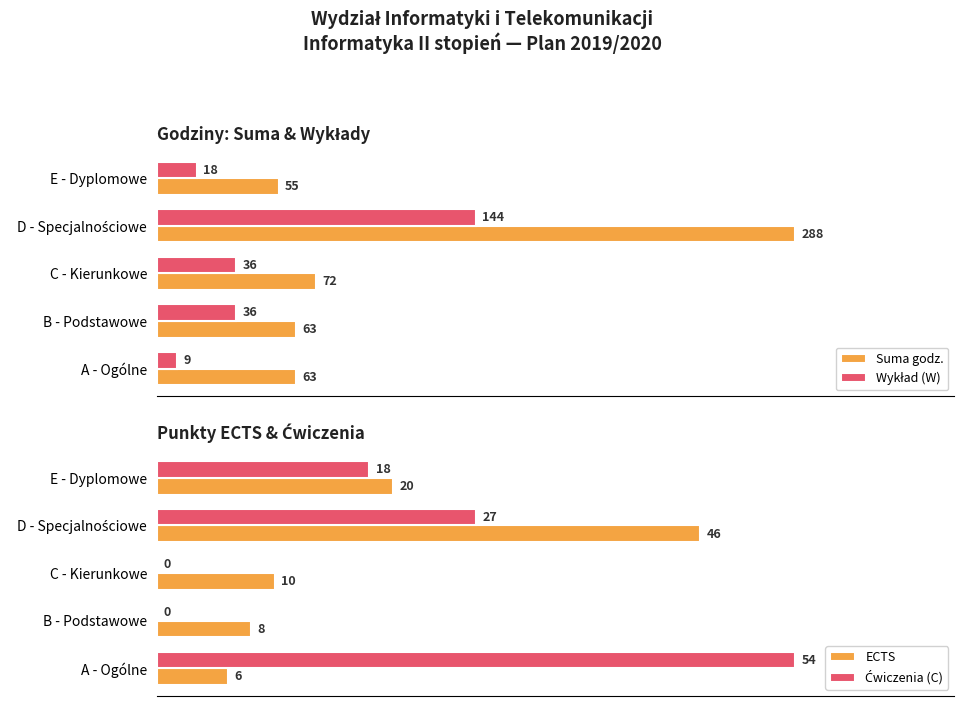

Which category has the lowest value in the Suma godz. series?

E - Dyplomowe